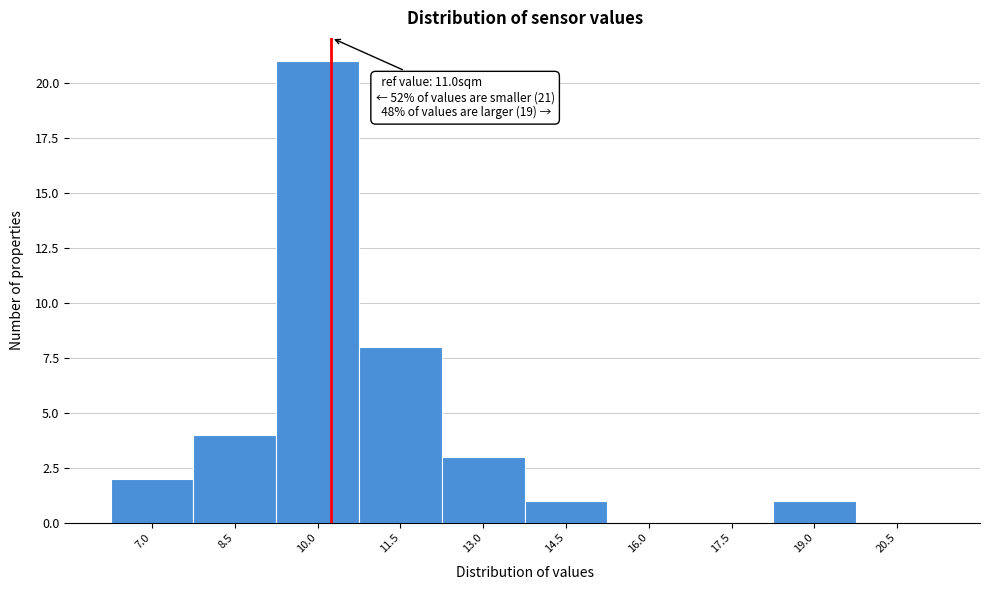

Reading right to left, list all the values displayed in this chart.

20.5=0	19.0=1	17.5=0	16.0=0	14.5=1	13.0=3	11.5=8	10.0=21	8.5=4	7.0=2